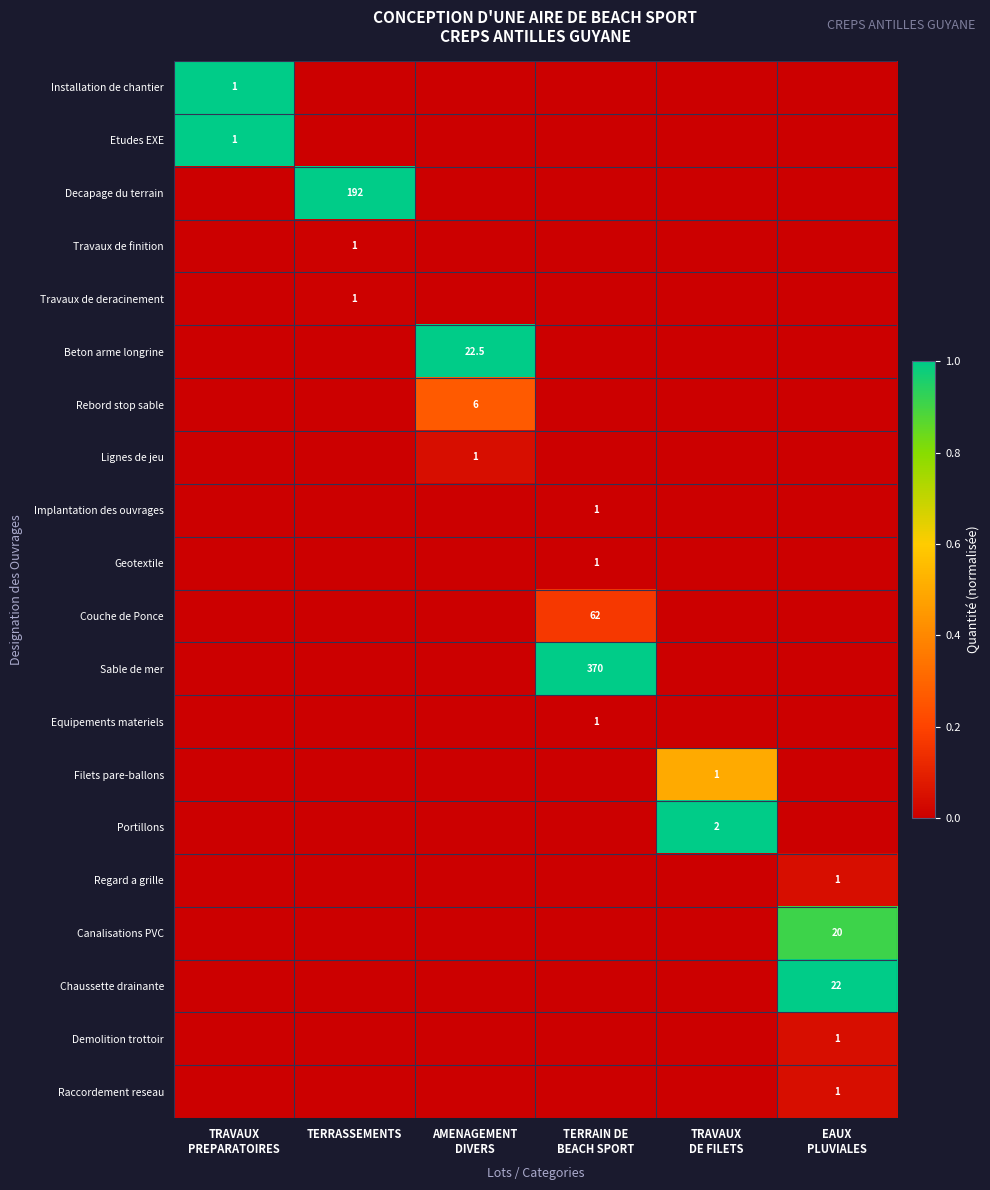

The Installation de chantier series shows -0.6 at TERRASSEMENTS. True or false?

False